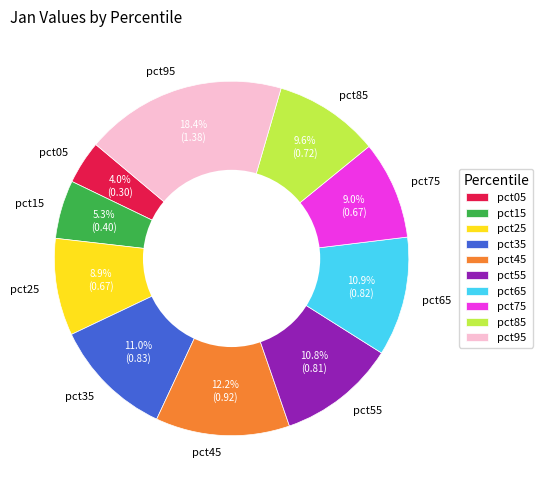

Is there any slice that represents more than half of the pie?

No